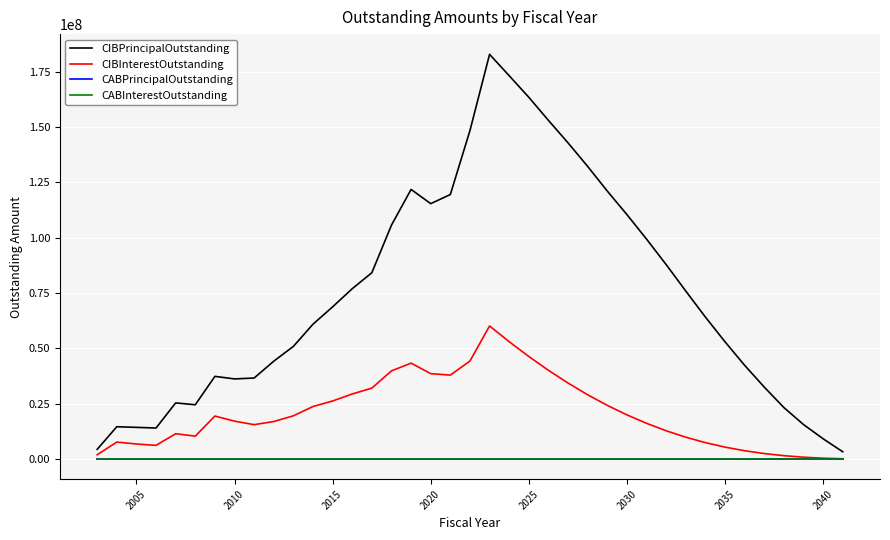

Does the chart display data point markers on the line(s)?

No